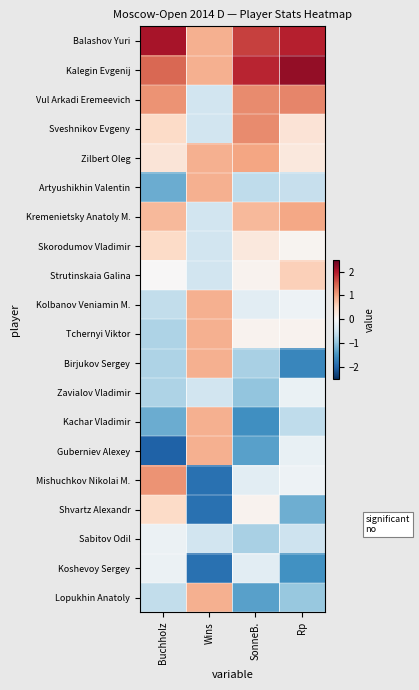

Reading right to left, what are all the values shown in this chart?

Balashov Yuri: Rp=1.9	SonneB.=1.7	Wins=0.9	Buchholz=2.1
Kalegin Evgenij: Rp=2.2	SonneB.=1.9	Wins=0.9	Buchholz=1.4
Vul Arkadi Eremeevich: Rp=1.2	SonneB.=1.2	Wins=-0.5	Buchholz=1.1
Sveshnikov Evgeny: Rp=0.3	SonneB.=1.2	Wins=-0.5	Buchholz=0.5
Zilbert Oleg: Rp=0.3	SonneB.=1.0	Wins=0.9	Buchholz=0.3
Artyushikhin Valentin: Rp=-0.6	SonneB.=-0.6	Wins=0.9	Buchholz=-1.2
Kremenietsky Anatoly M.: Rp=1.0	SonneB.=0.8	Wins=-0.5	Buchholz=0.8
Skorodumov Vladimir: Rp=0.1	SonneB.=0.3	Wins=-0.5	Buchholz=0.5
Strutinskaia Galina: Rp=0.6	SonneB.=0.1	Wins=-0.5	Buchholz=0.0
Kolbanov Veniamin M.: Rp=-0.1	SonneB.=-0.3	Wins=0.9	Buchholz=-0.6
Tchernyi Viktor: Rp=0.1	SonneB.=0.1	Wins=0.9	Buchholz=-0.8
Birjukov Sergey: Rp=-1.6	SonneB.=-0.8	Wins=0.9	Buchholz=-0.8
Zavialov Vladimir: Rp=-0.2	SonneB.=-1.0	Wins=-0.5	Buchholz=-0.8
Kachar Vladimir: Rp=-0.6	SonneB.=-1.5	Wins=0.9	Buchholz=-1.2
Guberniev Alexey: Rp=-0.2	SonneB.=-1.4	Wins=0.9	Buchholz=-2.0
Mishuchkov Nikolai M.: Rp=-0.1	SonneB.=-0.3	Wins=-1.9	Buchholz=1.1
Shvartz Alexandr: Rp=-1.2	SonneB.=0.1	Wins=-1.9	Buchholz=0.5
Sabitov Odil: Rp=-0.5	SonneB.=-0.8	Wins=-0.5	Buchholz=-0.1
Koshevoy Sergey: Rp=-1.5	SonneB.=-0.3	Wins=-1.9	Buchholz=-0.1
Lopukhin Anatoly: Rp=-0.9	SonneB.=-1.4	Wins=0.9	Buchholz=-0.6